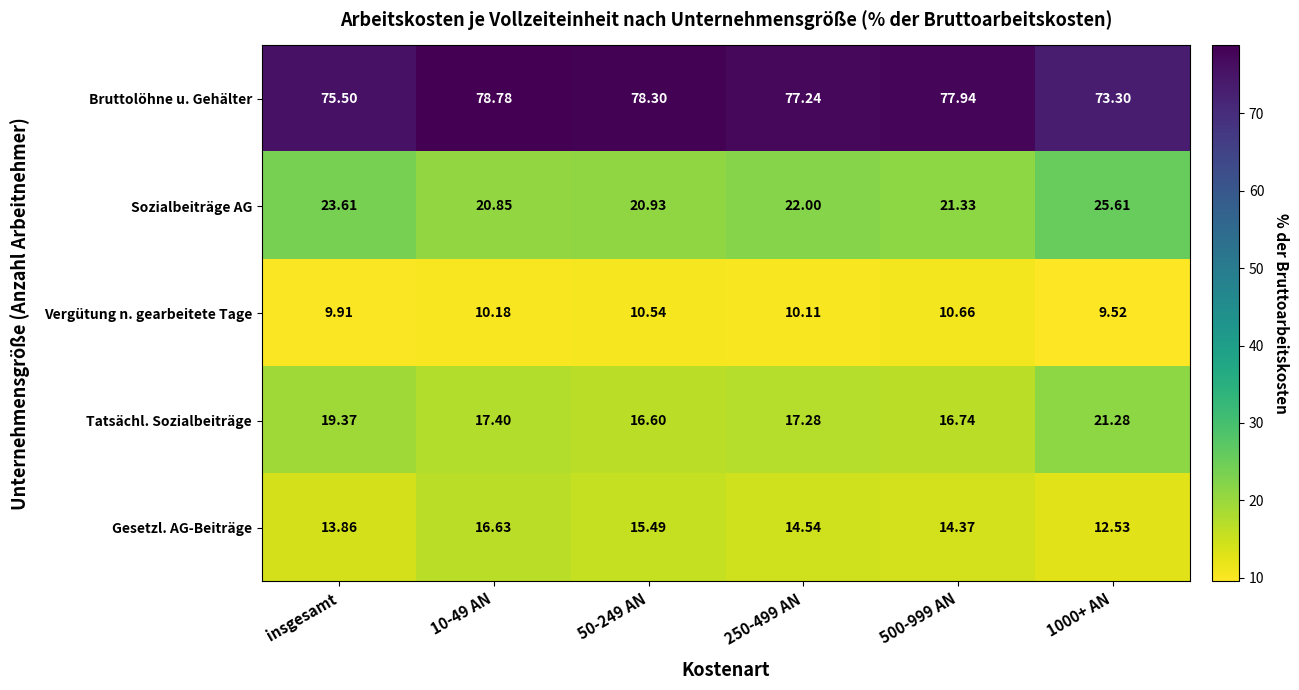

Which series has the largest total across all categories?

Bruttolöhne u. Gehälter